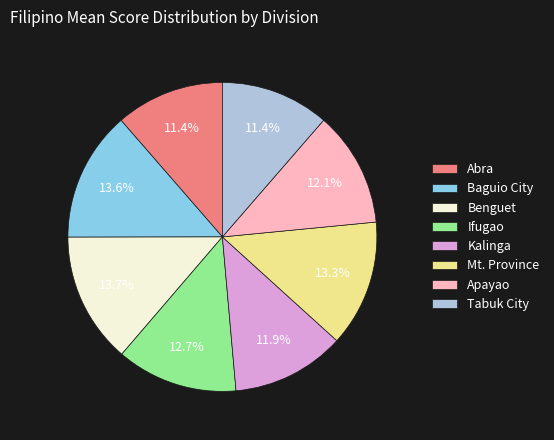

Between Ifugao and Kalinga, which is larger?

Ifugao